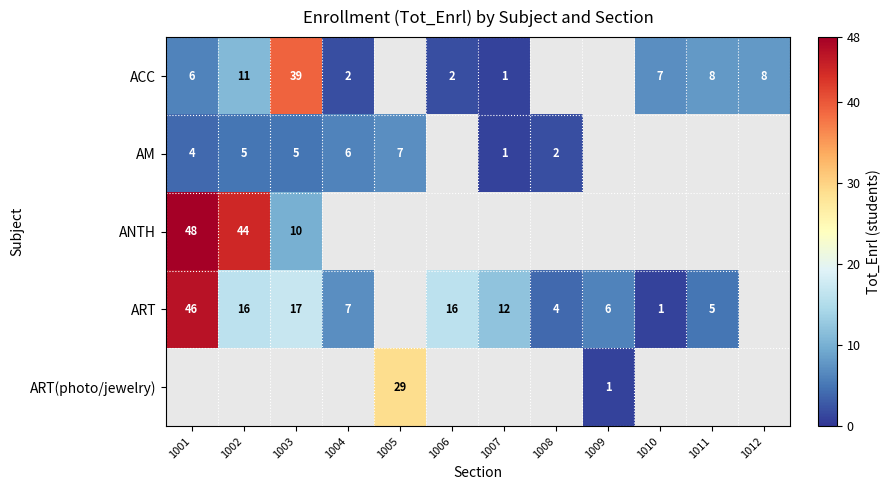

Is it true that AM equals 9.0 at 1003?

False